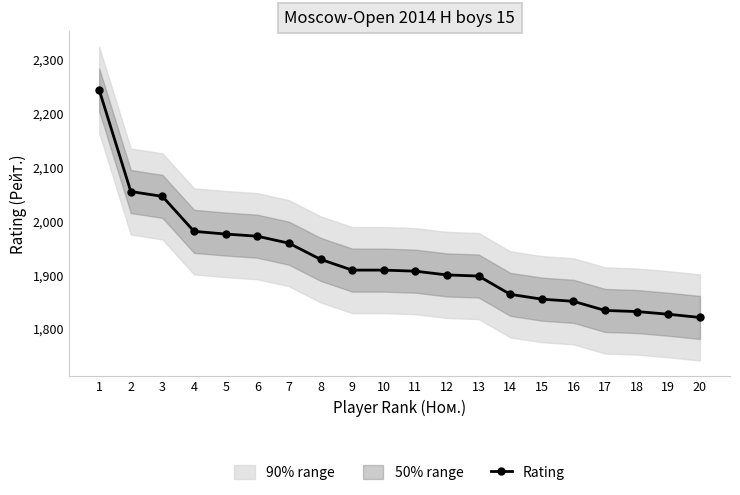

How many lines are shown in the chart?

1